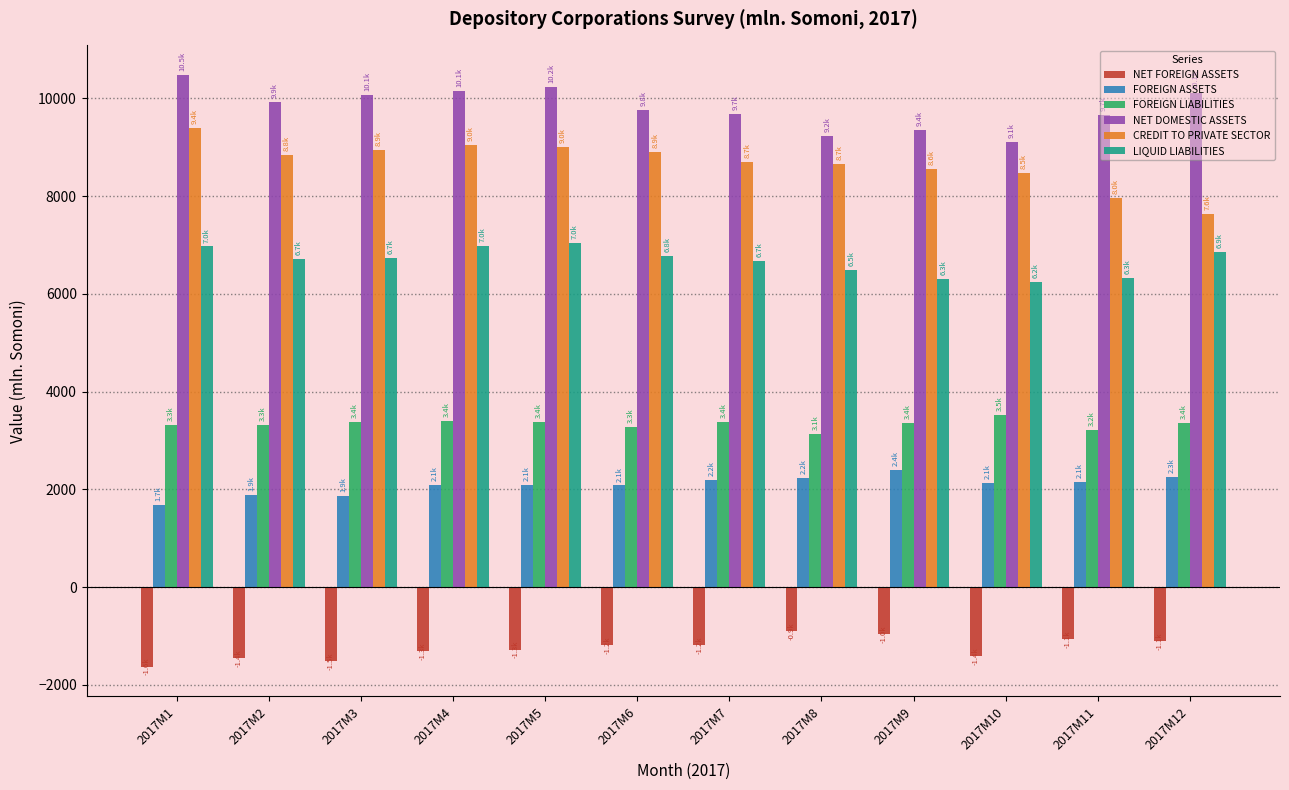

Rank the series by their maximum value, from highest to lowest.

NET DOMESTIC ASSETS, CREDIT TO PRIVATE SECTOR, LIQUID LIABILITIES, FOREIGN LIABILITIES, FOREIGN ASSETS, NET FOREIGN ASSETS